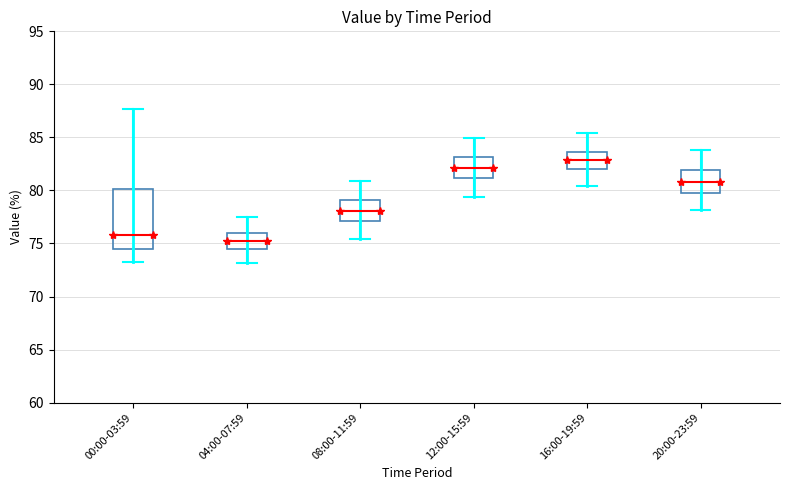

Reading left to right, read every box against the y-axis: the position of its median line, the range the box covers, and the ends of its whiskers. The values are not printed on the chart, so give them approximately, as read against the axis.

00:00-03:59: median 76.0, box 74.5 to 80.0, whiskers 73.5 to 87.5
04:00-07:59: median 75.0, box 74.5 to 76.0, whiskers 73.0 to 77.5
08:00-11:59: median 78.0, box 77.0 to 79.0, whiskers 75.5 to 81.0
12:00-15:59: median 82.0, box 81.0 to 83.0, whiskers 79.5 to 85.0
16:00-19:59: median 83.0, box 82.0 to 83.5, whiskers 80.5 to 85.5
20:00-23:59: median 81.0, box 80.0 to 82.0, whiskers 78.0 to 84.0